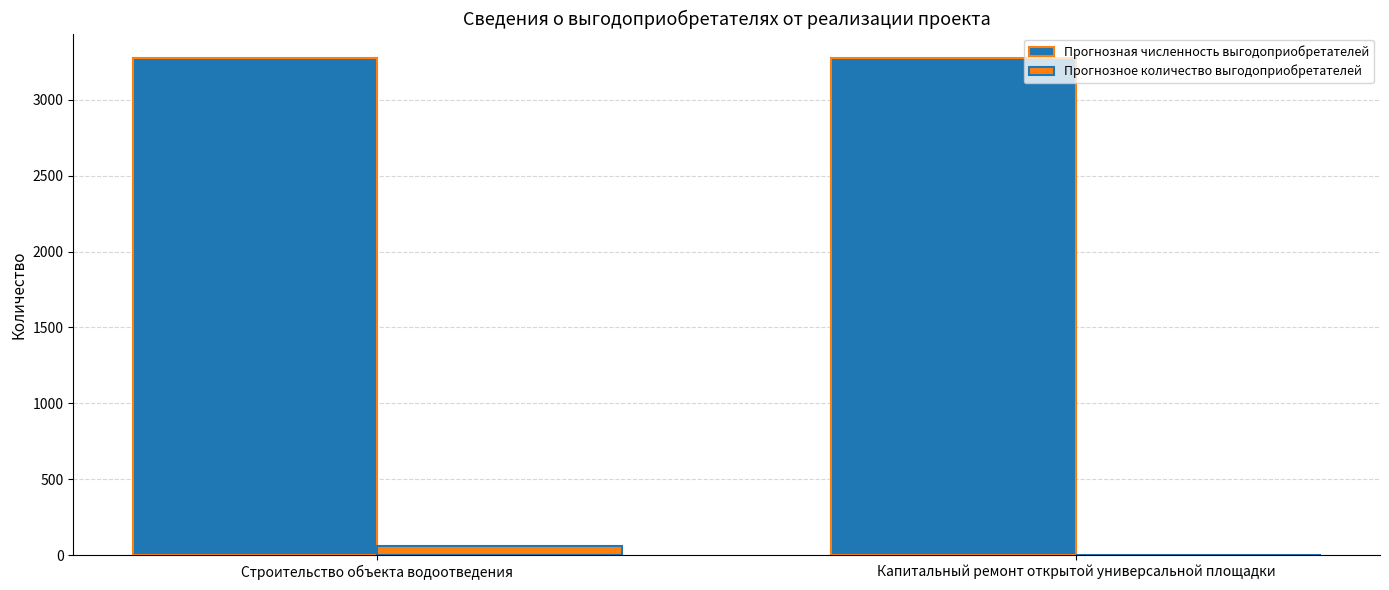

What is the sum of all Прогнозное количество выгодоприобретателей values?

59